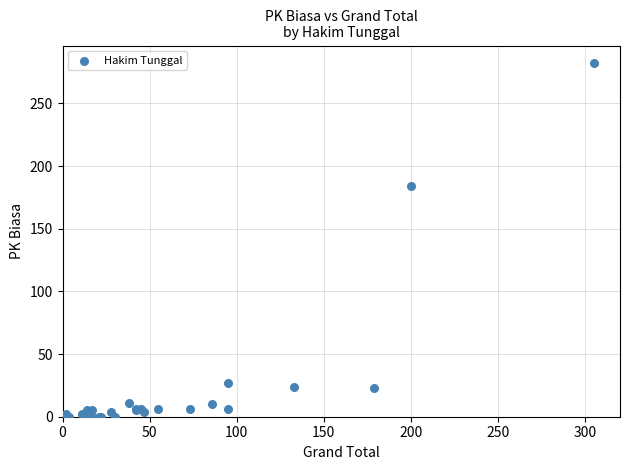

What Y value in the scatter plot is closest to 141?

184